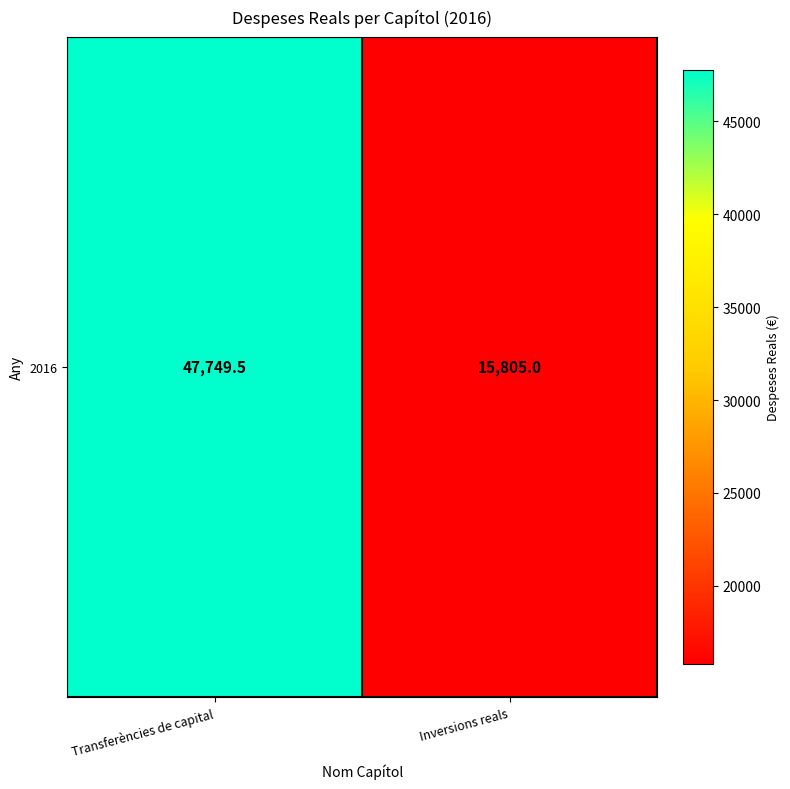

Between Inversions reals and Transferències de capital, which is larger?

Transferències de capital